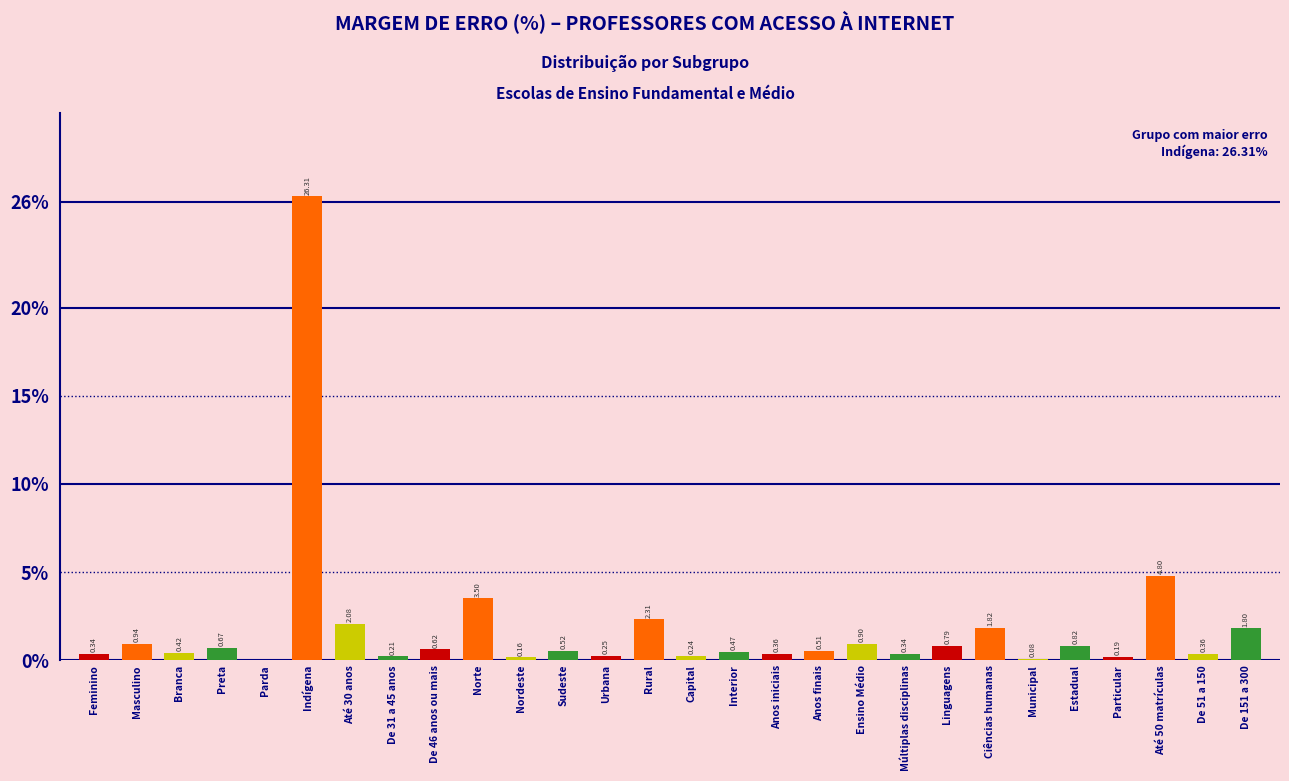

Between Anos finais and Particular, which is larger?

Anos finais